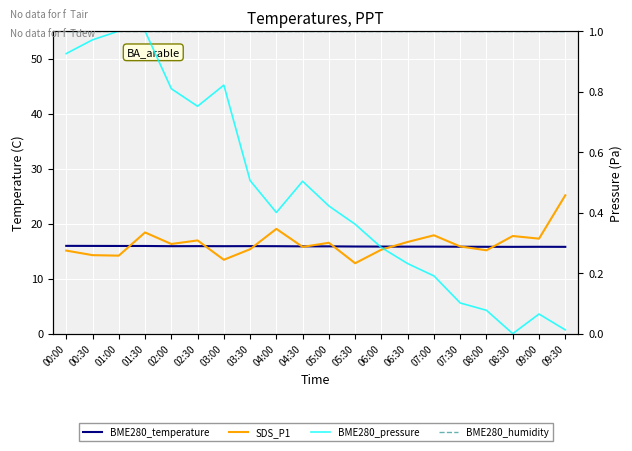

Count the BME280_temperature values in the range 15 to 16.

20